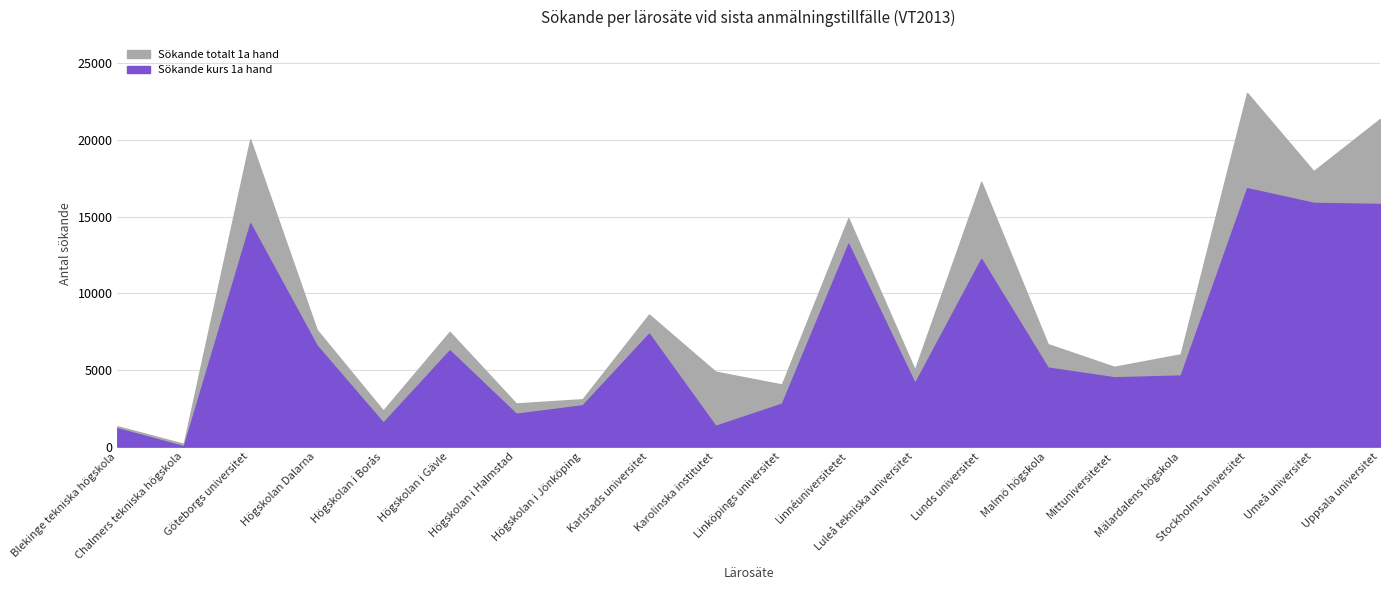

Is the value of Sökande totalt 1a hand at Högskolan Dalarna greater than the value of Sökande kurs 1a hand at Göteborgs universitet?

No